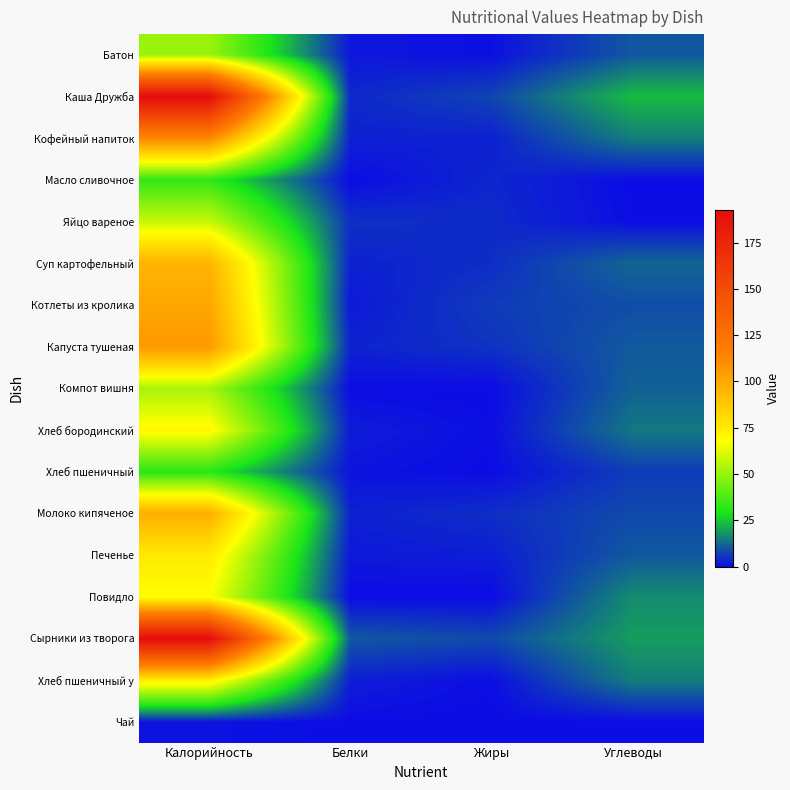

Reading left to right, transcribe all the data shown in this chart.

Батон: Калорийность=50.6	Белки=1.5	Жиры=0.6	Углеводы=10.1
Каша Дружба: Калорийность=192.6	Белки=3.8	Жиры=7.6	Углеводы=23.4
Кофейный напиток: Калорийность=112.8	Белки=2.9	Жиры=2.8	Углеводы=15.3
Масло сливочное: Калорийность=33.1	Белки=0.1	Жиры=3.6	Углеводы=0.1
Яйцо вареное: Калорийность=58.0	Белки=4.9	Жиры=4.2	Углеводы=0.3
Суп картофельный: Калорийность=95.6	Белки=2.9	Жиры=4.5	Углеводы=12.1
Котлеты из кролика: Калорийность=101.0	Белки=1.8	Жиры=6.4	Углеводы=8.7
Капуста тушеная: Калорийность=106.0	Белки=3.1	Жиры=5.2	Углеводы=10.4
Компот вишня: Калорийность=52.8	Белки=0.2	Жиры=0.0	Углеводы=11.4
Хлеб бородинский: Калорийность=70.0	Белки=2.2	Жиры=0.4	Углеводы=14.4
Хлеб пшеничный: Калорийность=31.6	Белки=1.1	Жиры=0.1	Углеводы=6.5
Молоко кипяченое: Калорийность=97.7	Белки=2.9	Жиры=4.6	Углеводы=8.3
Печенье: Калорийность=75.0	Белки=1.8	Жиры=2.5	Углеводы=10.2
Повидло: Калорийность=67.5	Белки=0.1	Жиры=0.0	Углеводы=17.1
Сырники из творога: Калорийность=191.9	Белки=10.1	Жиры=8.3	Углеводы=19.3
Хлеб пшеничный у: Калорийность=73.8	Белки=2.5	Жиры=0.3	Углеводы=15.2
Чай: Калорийность=0.9	Белки=0.2	Жиры=0.0	Углеводы=0.1